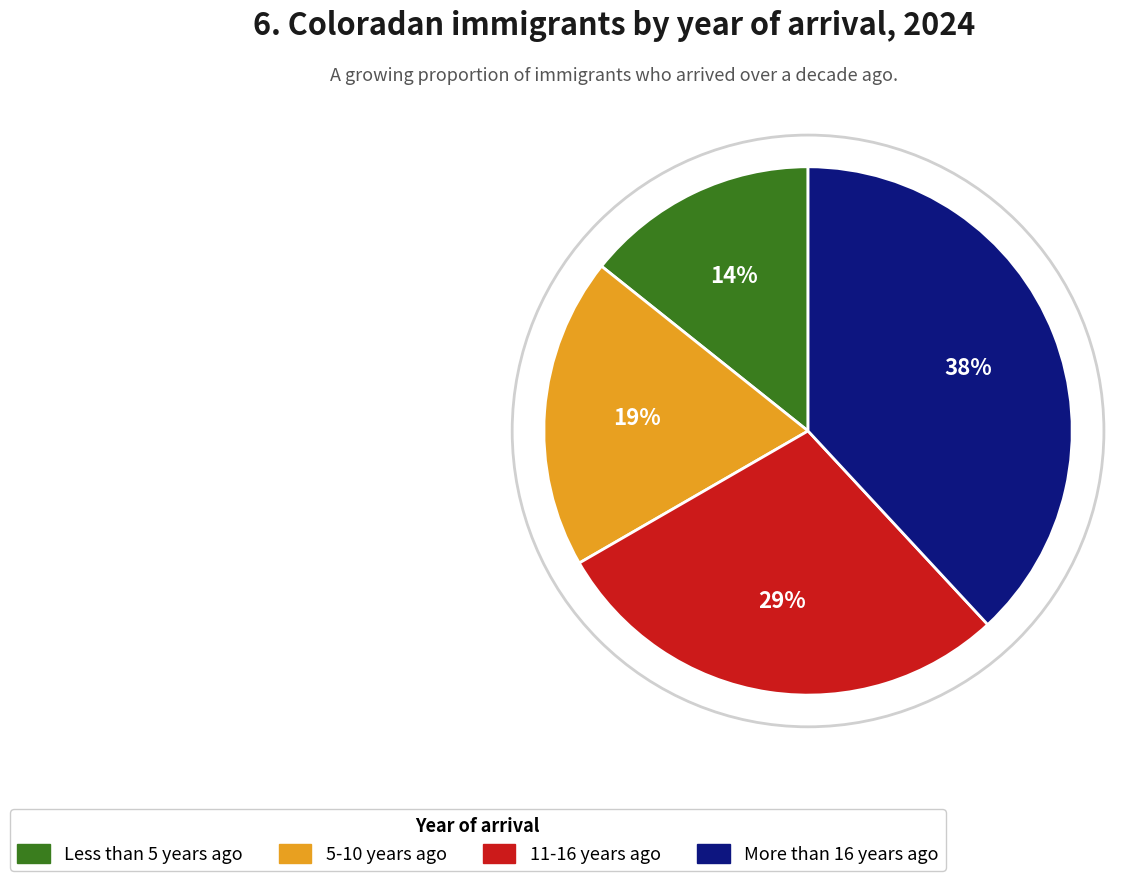

To the nearest percent, what is the difference between the largest and smallest slice percentages?

24%